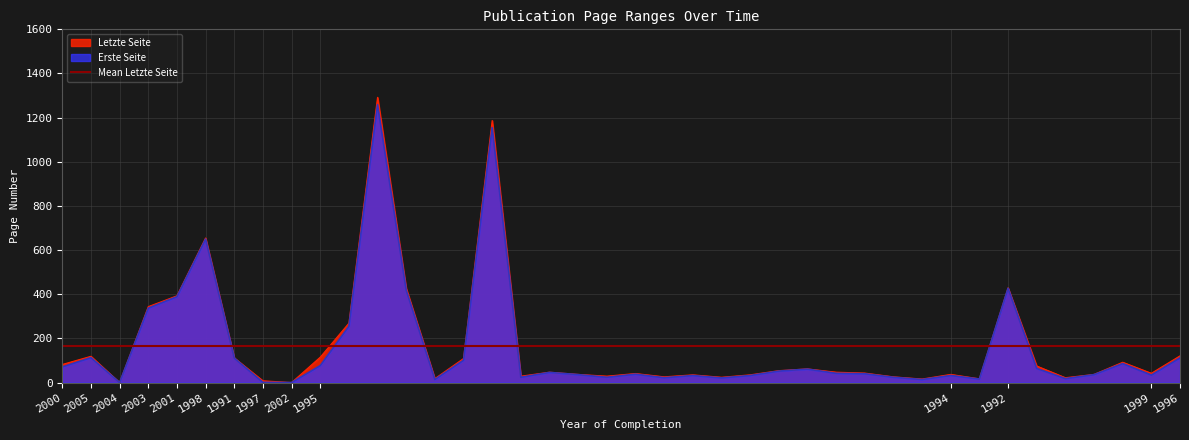

Where does the Letzte Seite series first go above 47?

2000